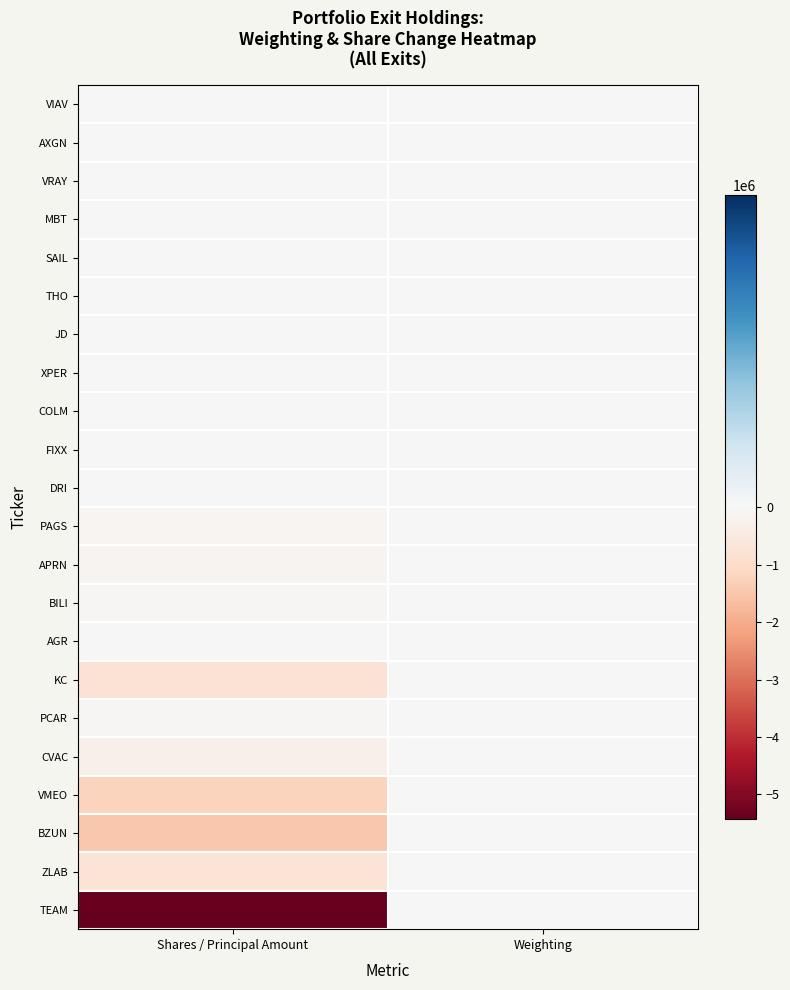

Which category has the lowest value across all series?

Shares / Principal Amount